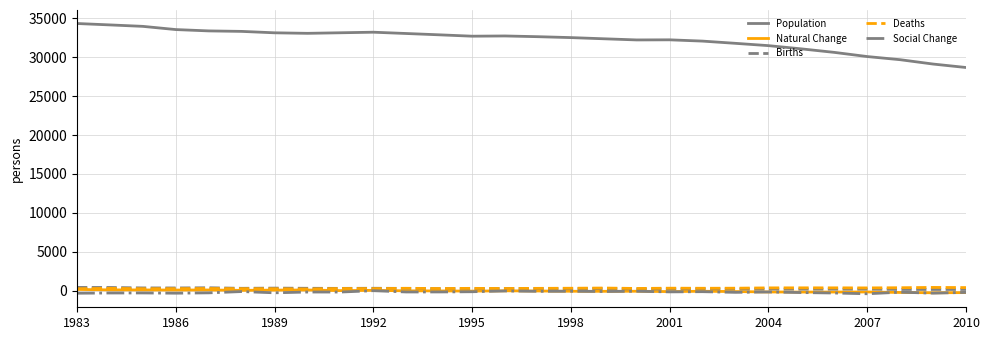

Which series has the largest range (max minus min)?

Population